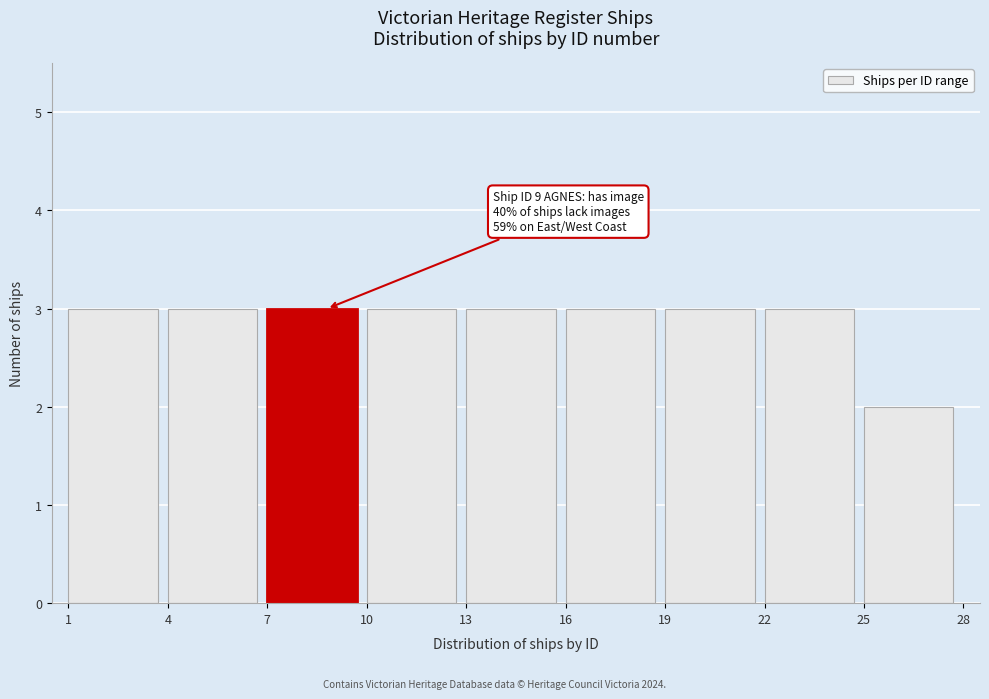

Reading left to right, list all the values displayed in this chart.

3	3	3	3	3	3	3	3	2